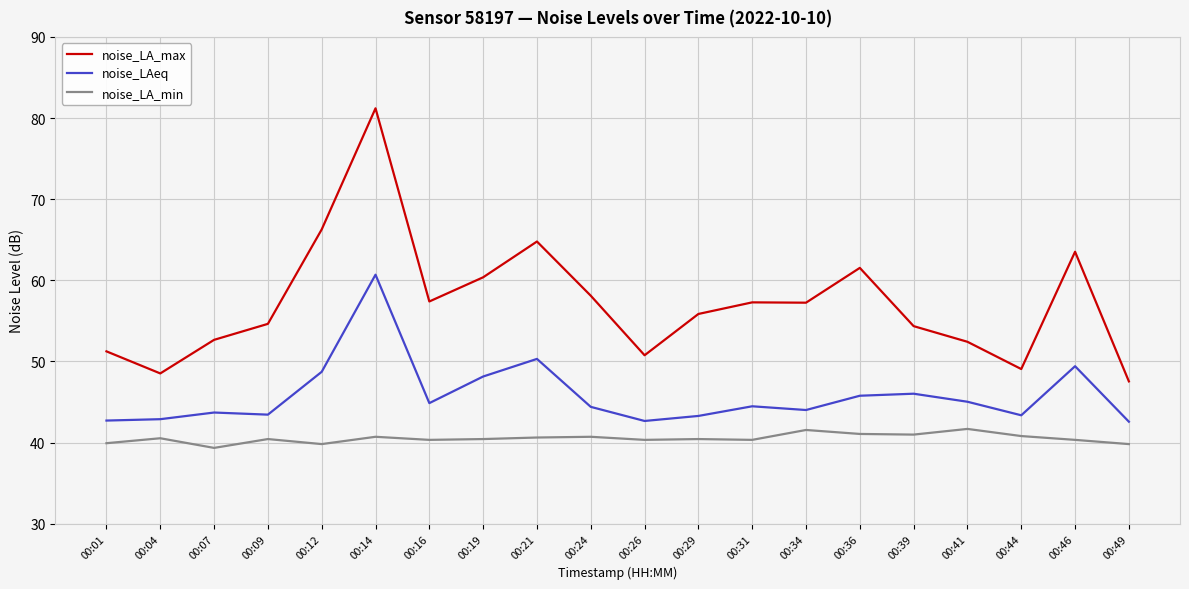

What is the lowest value of the noise_LAeq series?

42.6